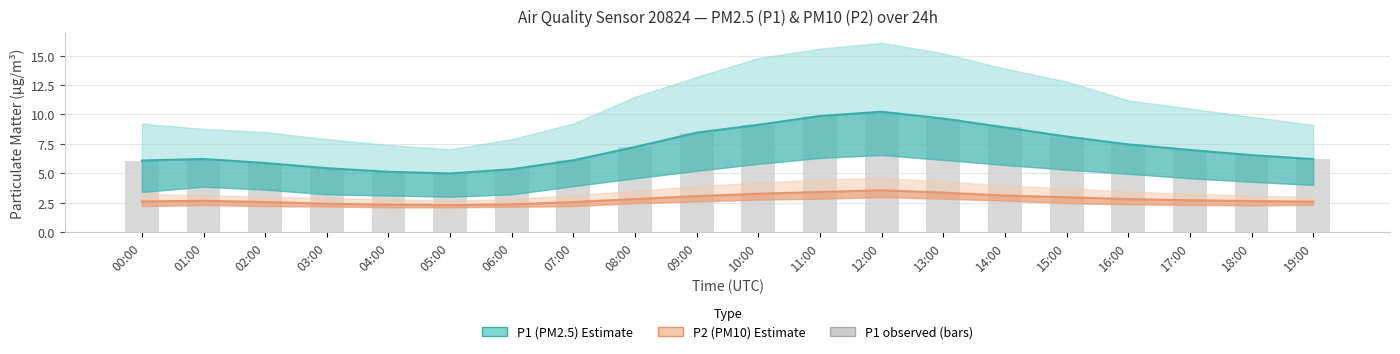

What is the label of the 18th bar from the right?

02:00